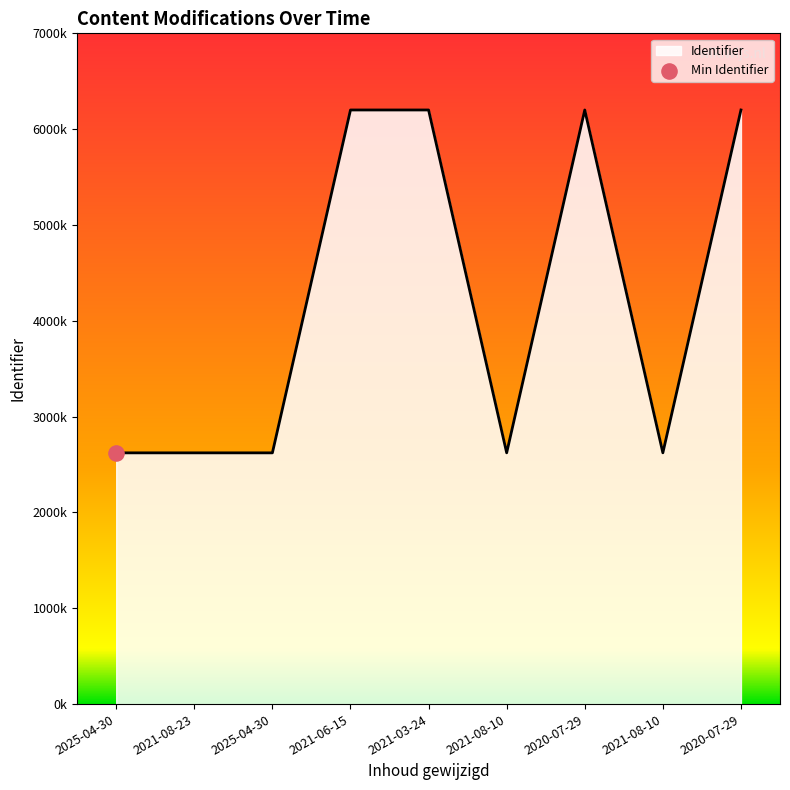

Between 2020-07-29 and 2020-07-29, which is larger?

2020-07-29